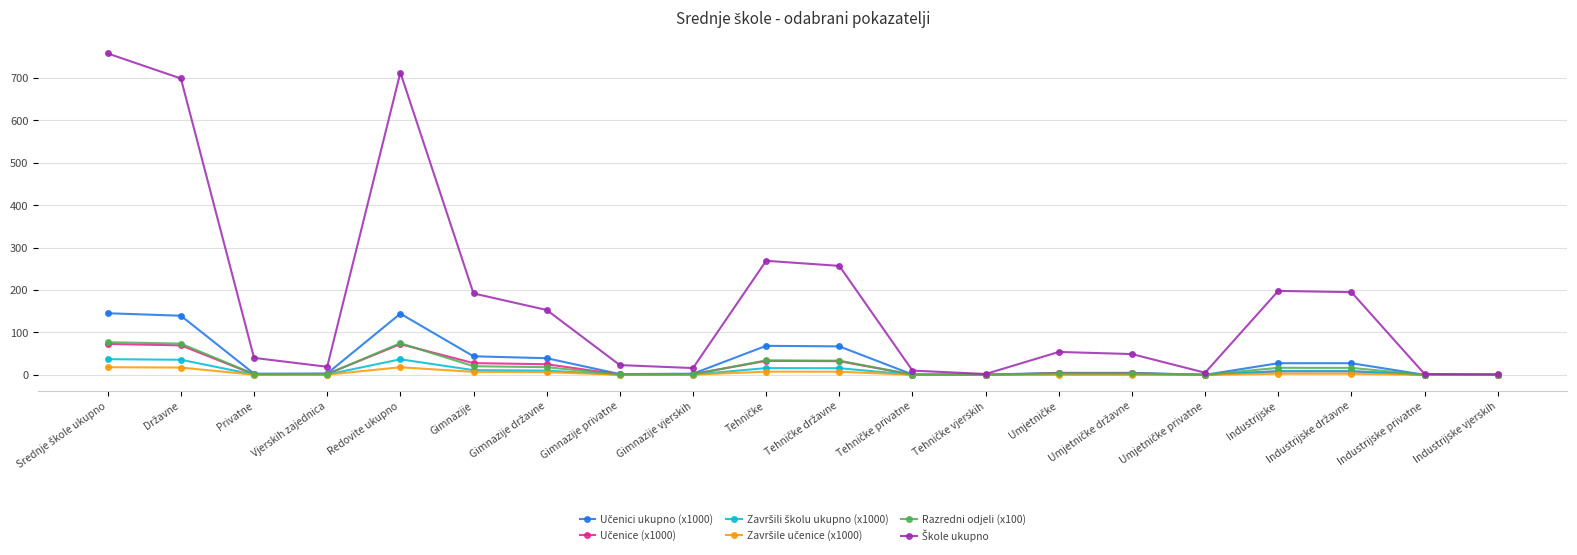

Count the number of categories in the chart.

20